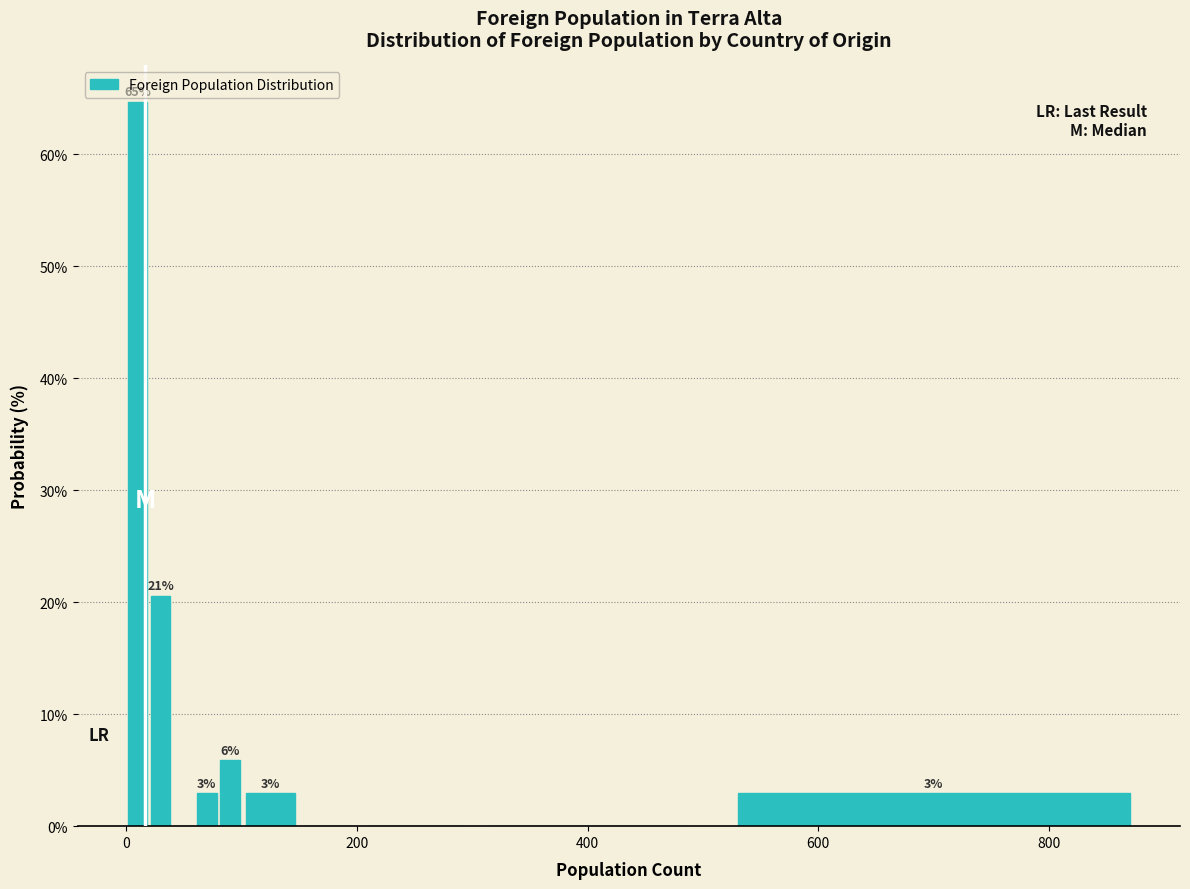

Read against the x-axis, roughly where is the centre of the tallest bar?

20